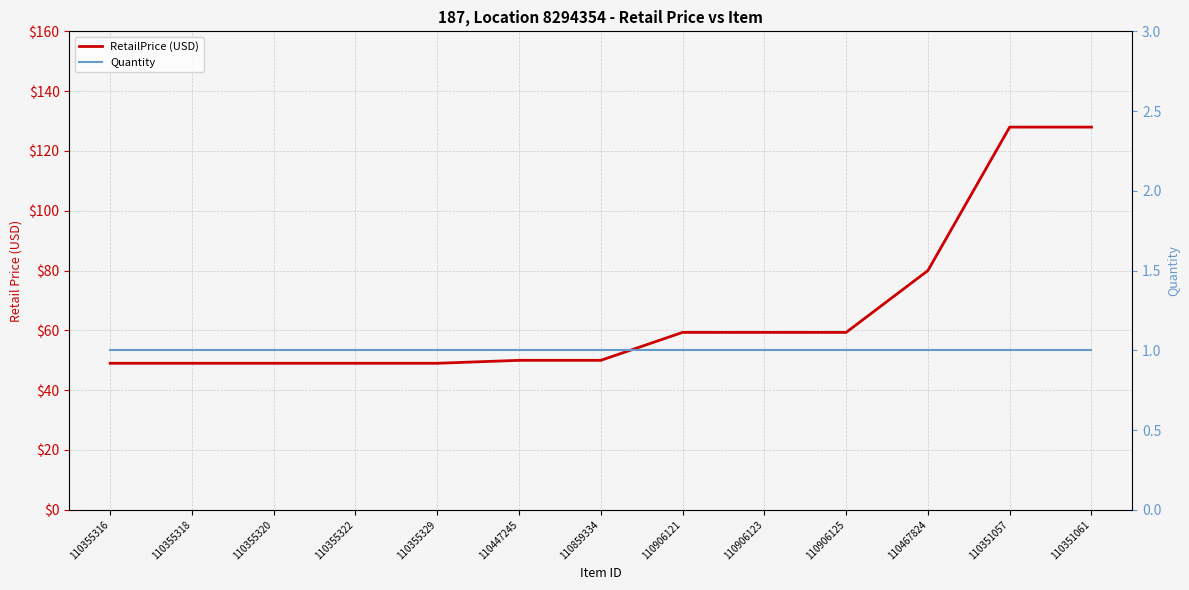

What is the sum of the Quantity values at 110906123 and 110355322?

2.0